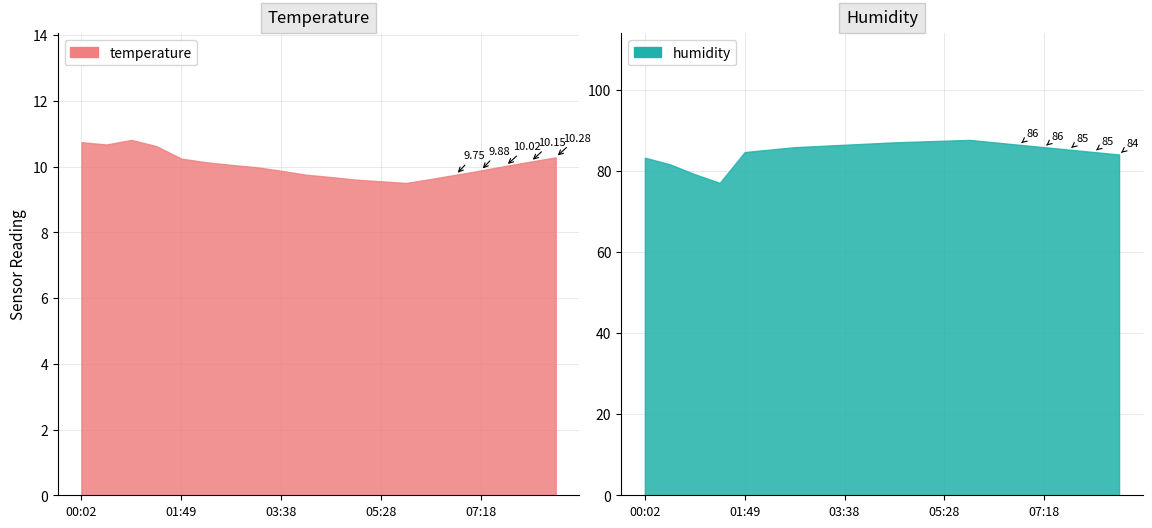

What is the total value across all series at 00:02?

93.9